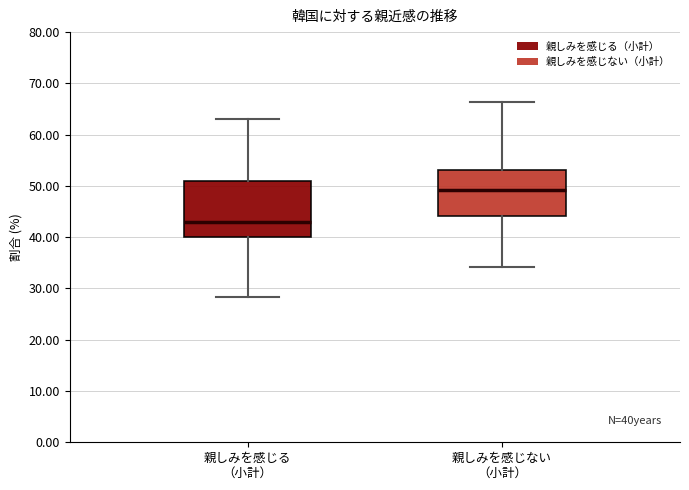

Which box has the lowest median line?

親しみを感じる （小計）